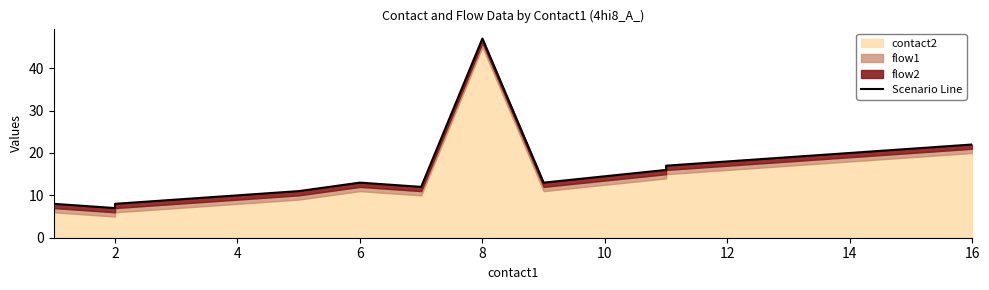

What is the label of the 16th point from the right?

2